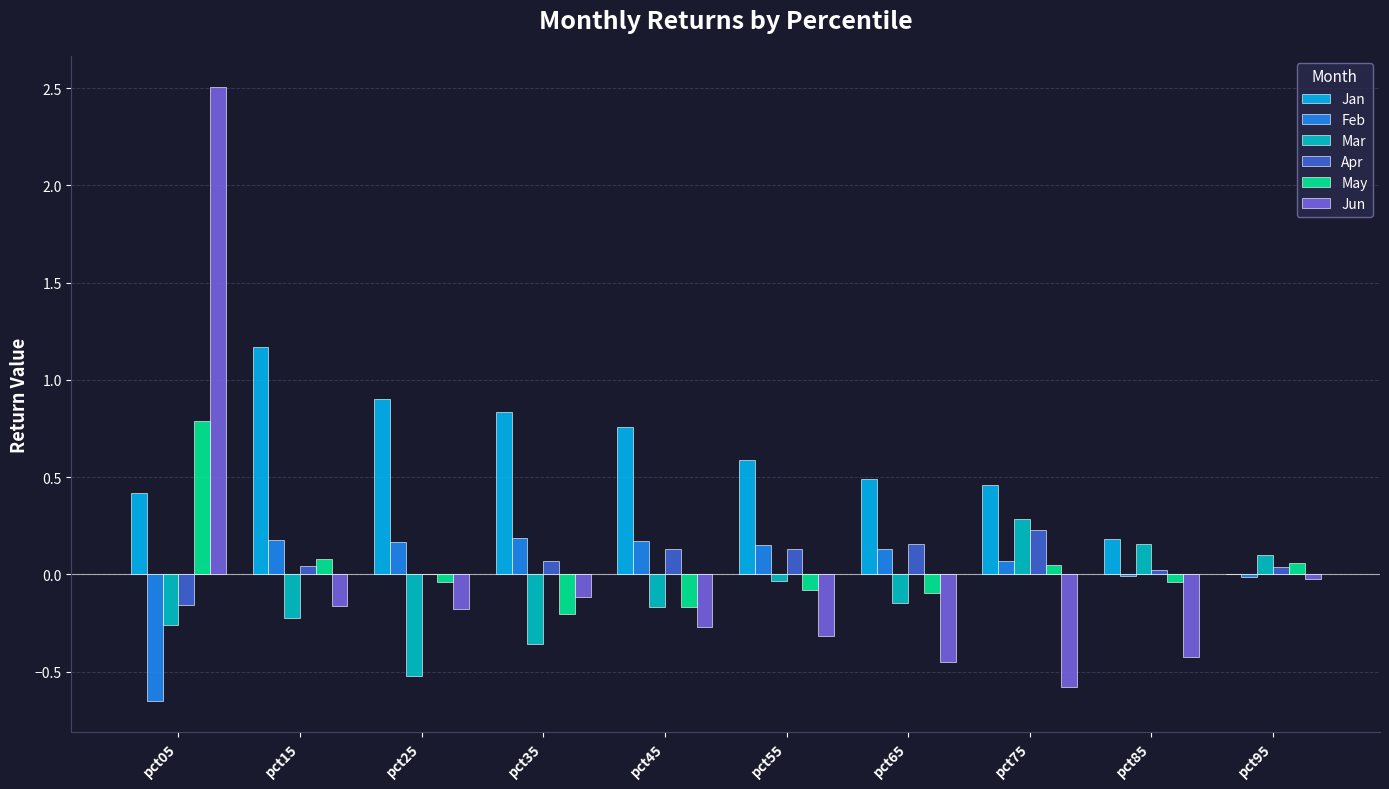

What are all the series names shown in the legend?

Jan, Feb, Mar, Apr, May, Jun